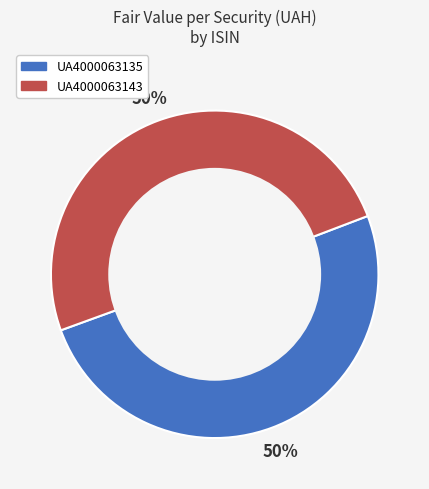

Is it true that UA4000063135 is 50% of the pie?

True